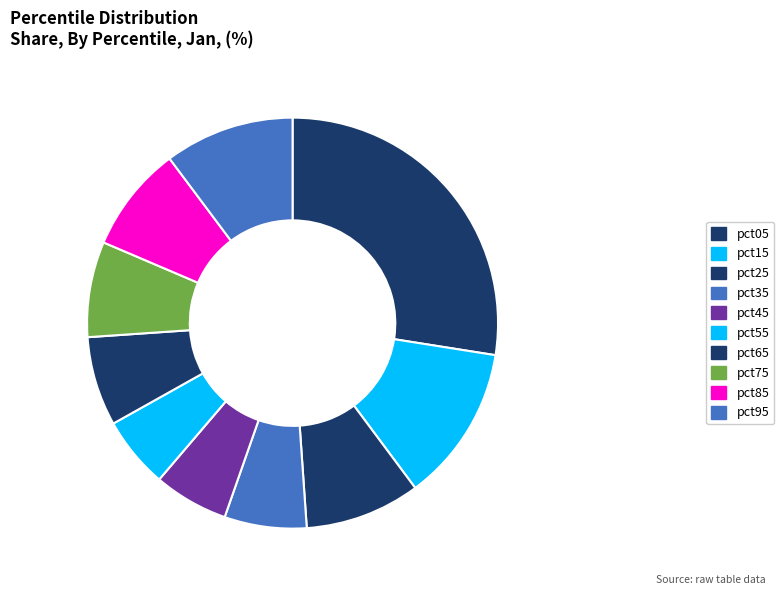

Count the number of slices in the pie.

10